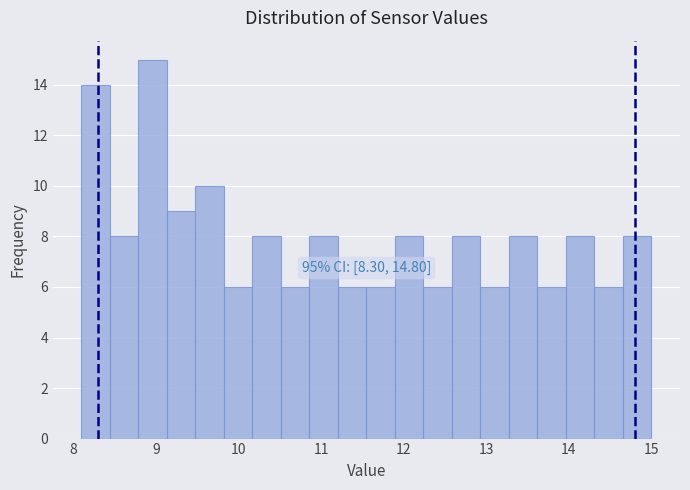

Around what value on the x-axis is the tallest bar? Give the approximate position of its centre, as read against the axis.

9.0